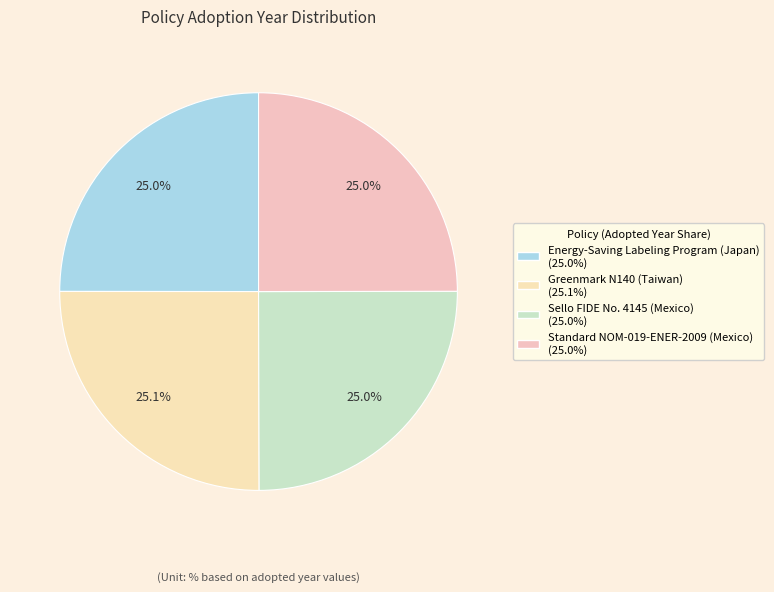

Rank the categories by value from highest to lowest.

Greenmark N140 (Taiwan), Energy-Saving Labeling Program (Japan), Sello FIDE No. 4145 (Mexico), Standard NOM-019-ENER-2009 (Mexico)